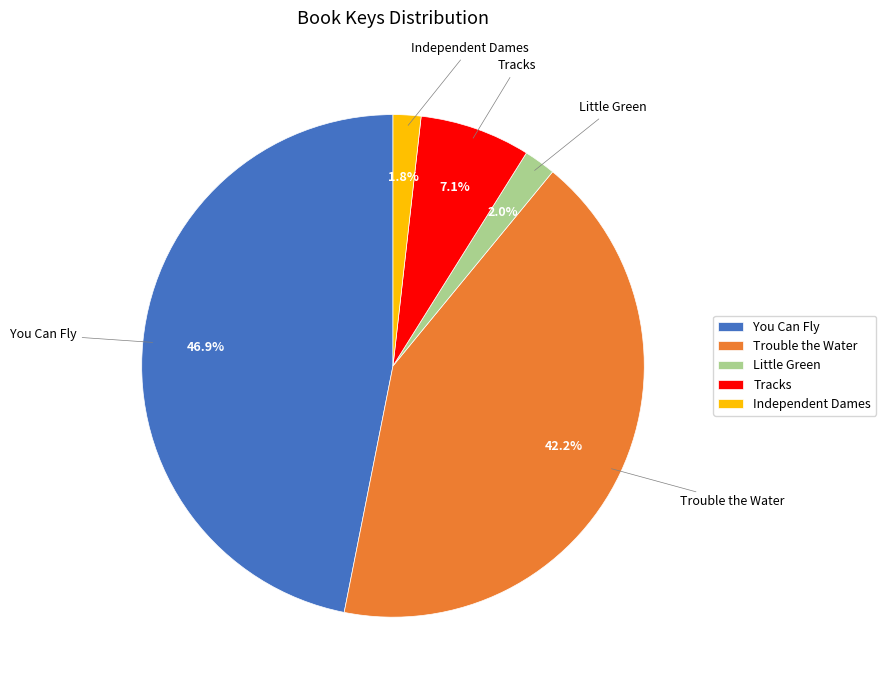

What is the largest slice in the pie chart?

You Can Fly